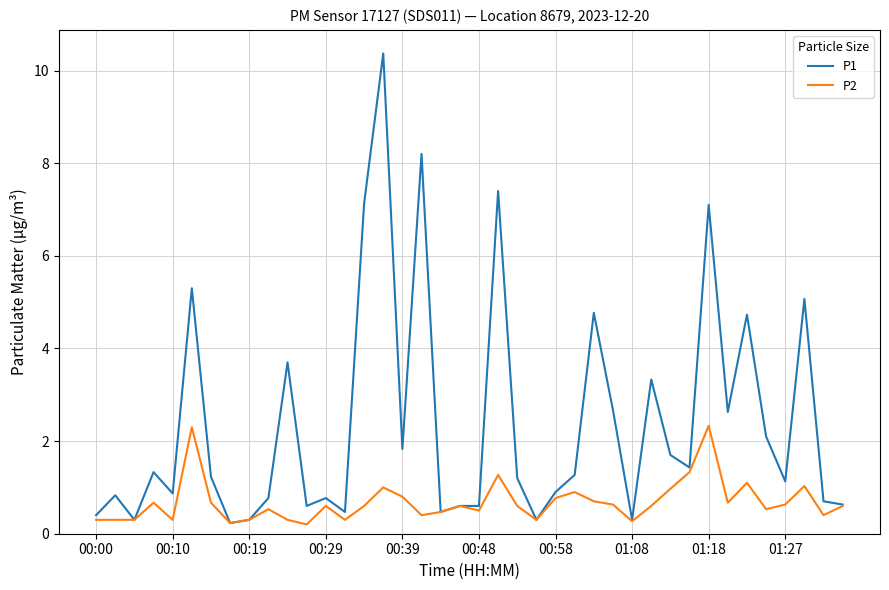

List the series in order of their overall mean, lowest first.

P2, P1